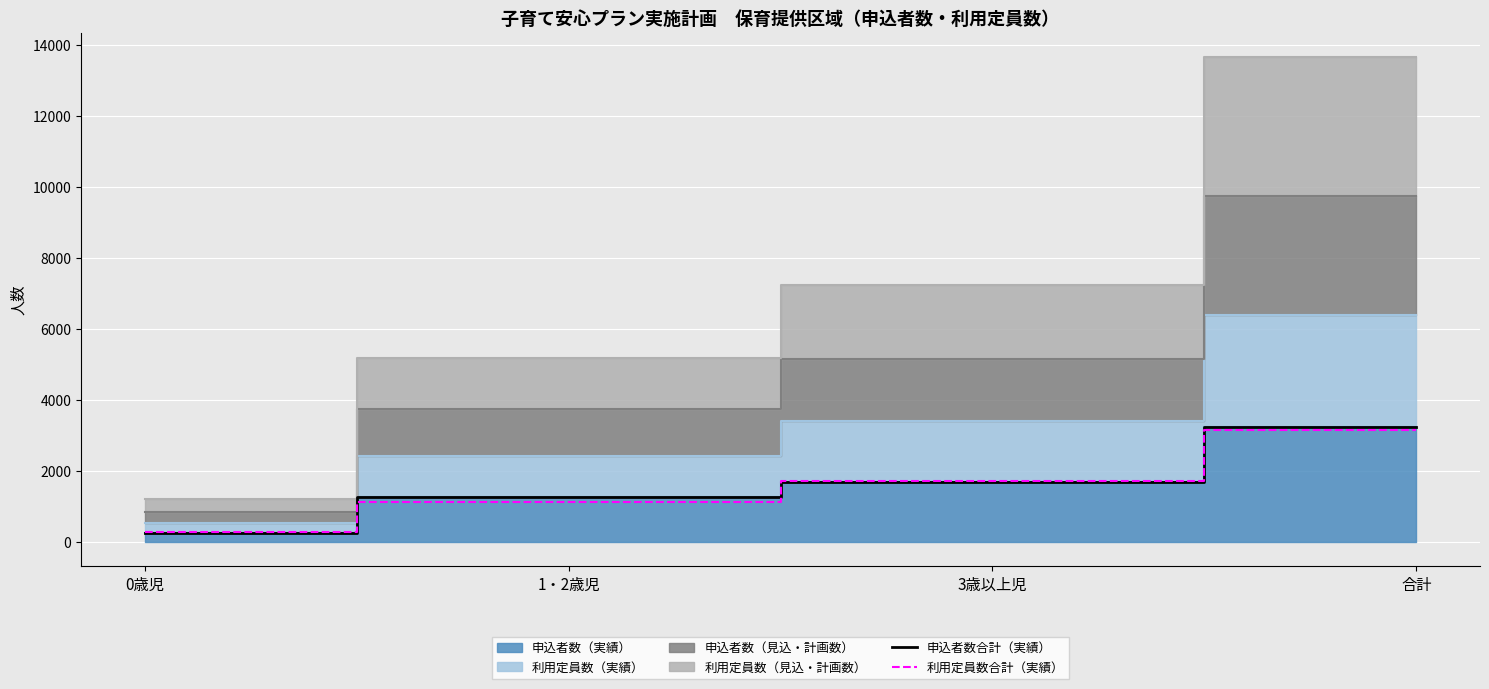

What is the average value of the 申込者数合計（実績） series?

1622